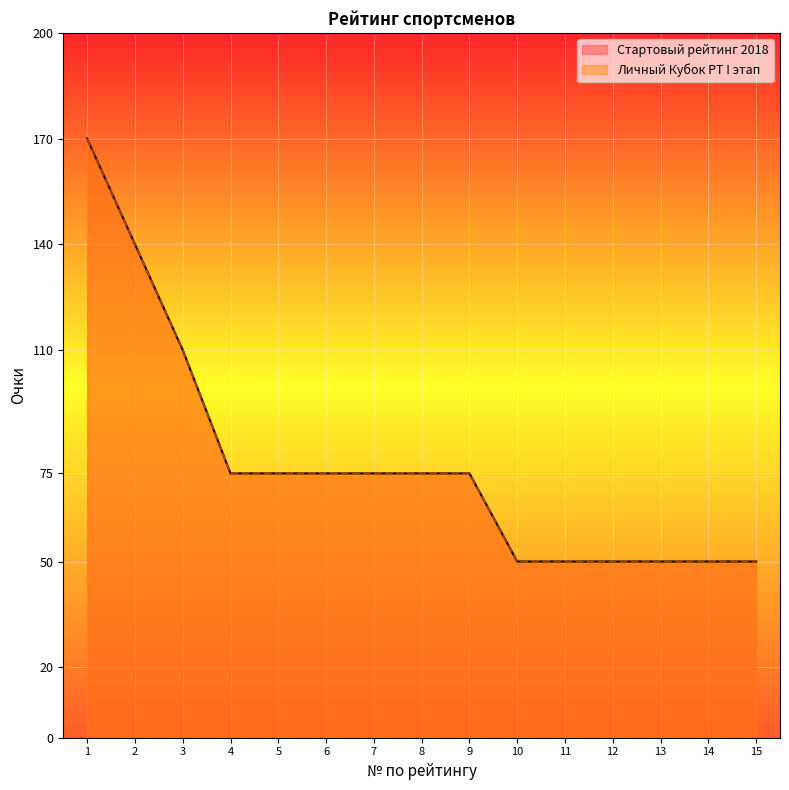

List the series in order of their peak value, highest first.

Стартовый рейтинг 2018, Личный Кубок РТ I этап